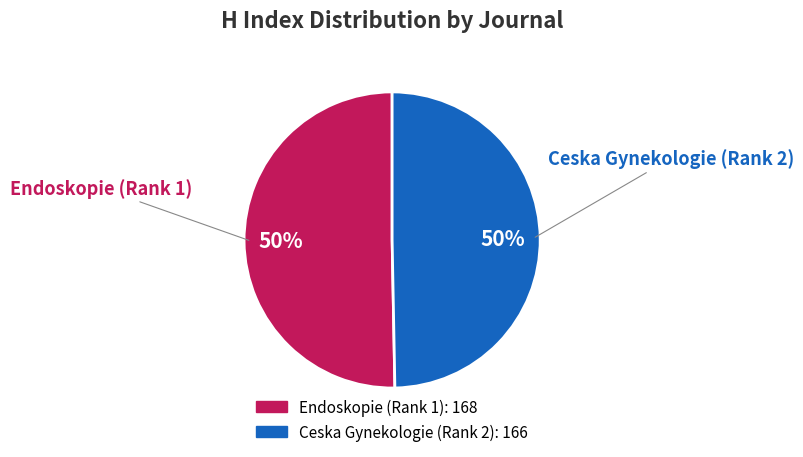

To the nearest percent, what portion does Endoskopie (Rank 1) represent?

50%